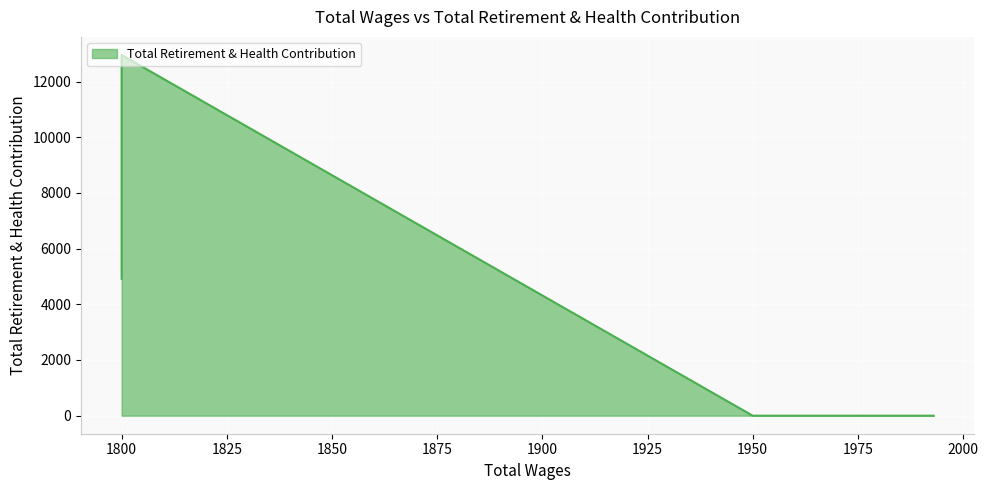

At which category does the chart reach its peak across all series?

1800.0